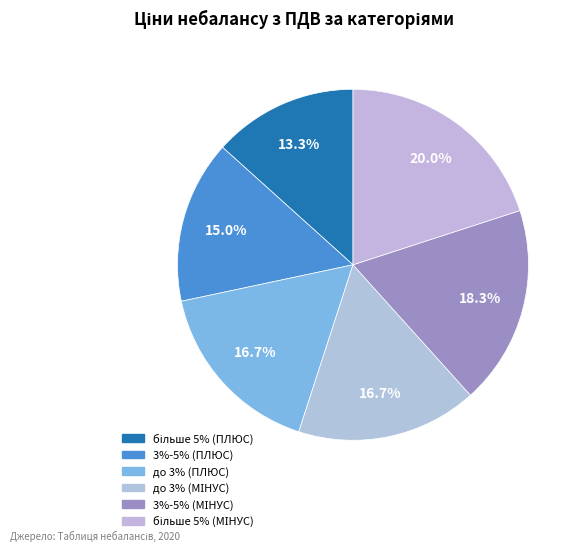

Which slice is the smallest?

більше 5% (ПЛЮС)